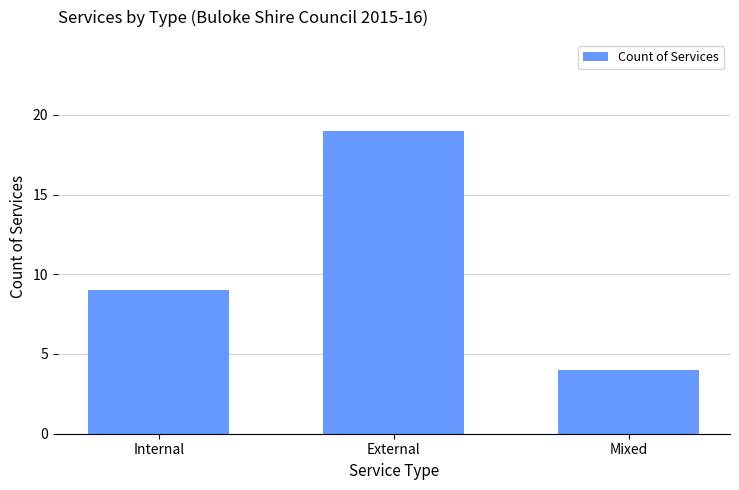

Approximately how many times larger is the value at External compared to Internal?

2.1